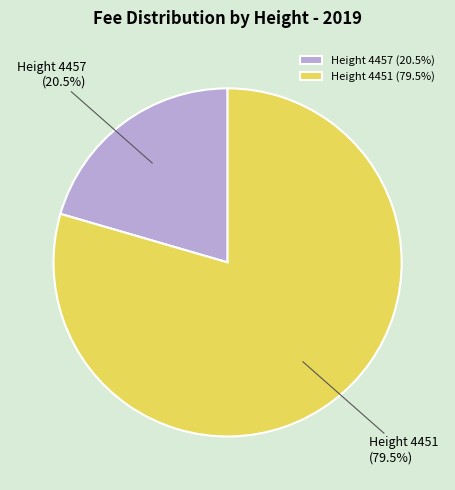

To the nearest percent, what is the difference between the largest and smallest slice percentages?

59%